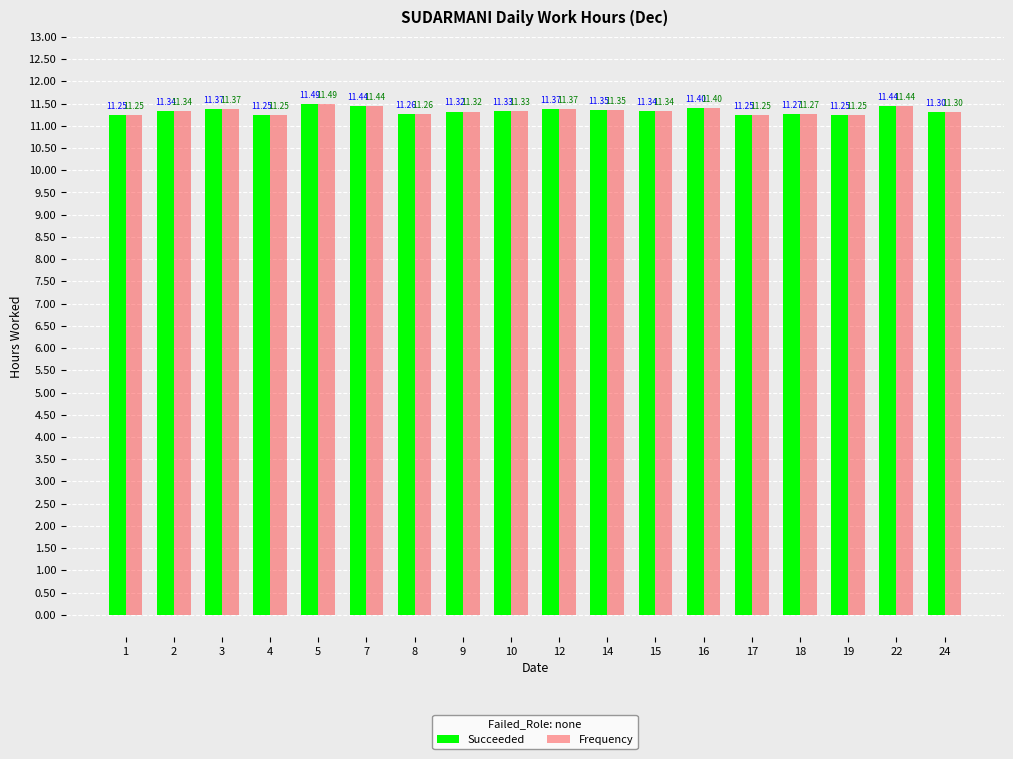

Is the value of Succeeded at 4 greater than the value of Frequency at 3?

No